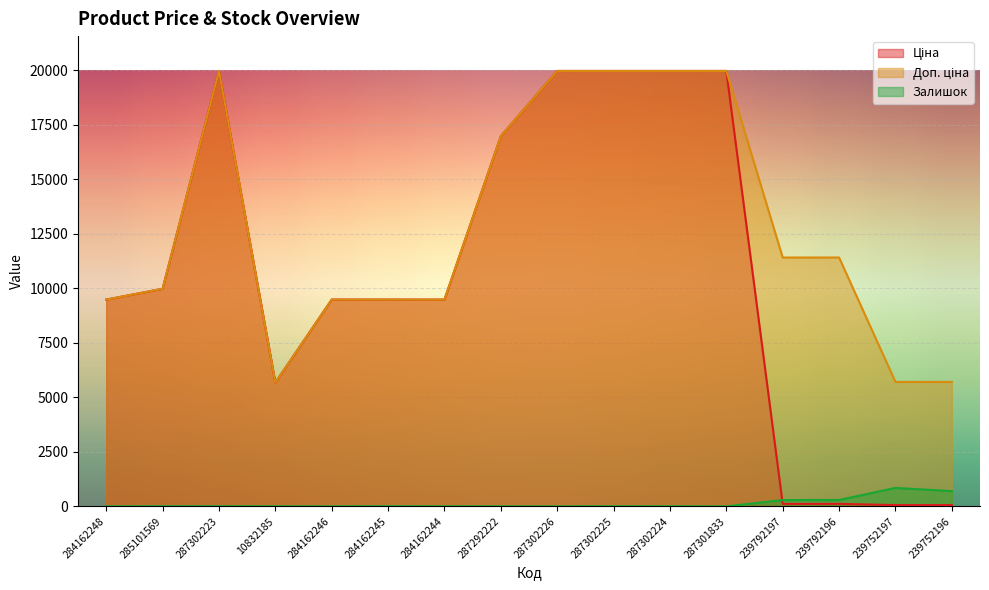

What is the difference between the maximum and minimum values in the Доп. ціна series?

14290.3